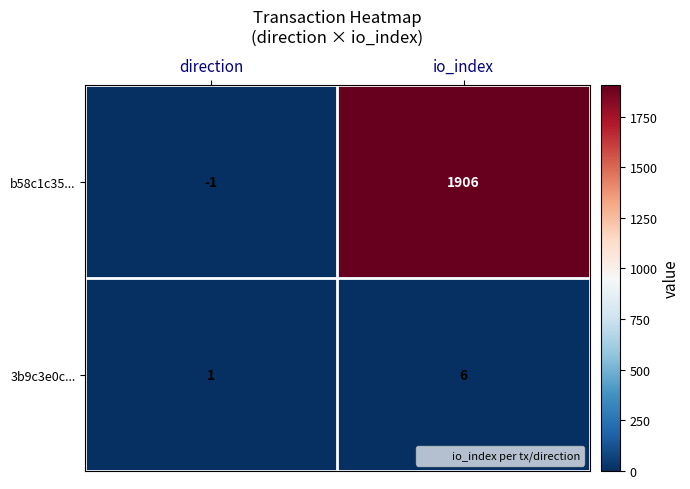

What is the minimum value shown in the chart?

-1